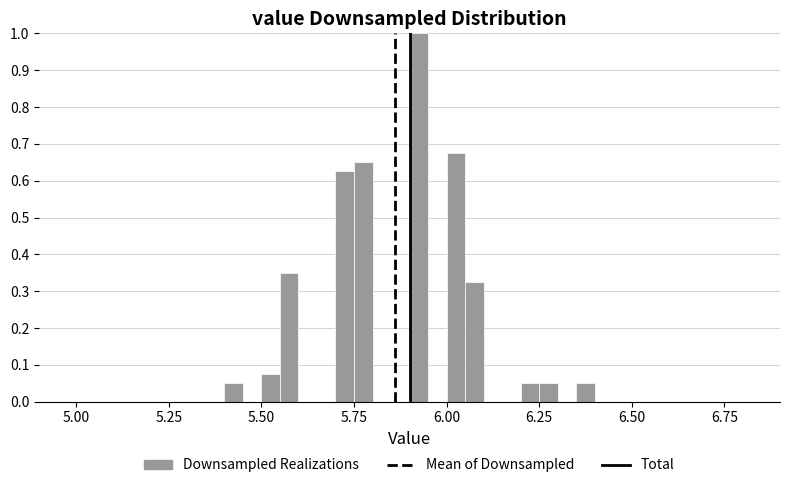

Around what value on the x-axis is the tallest bar? Give the approximate position of its centre, as read against the axis.

5.95